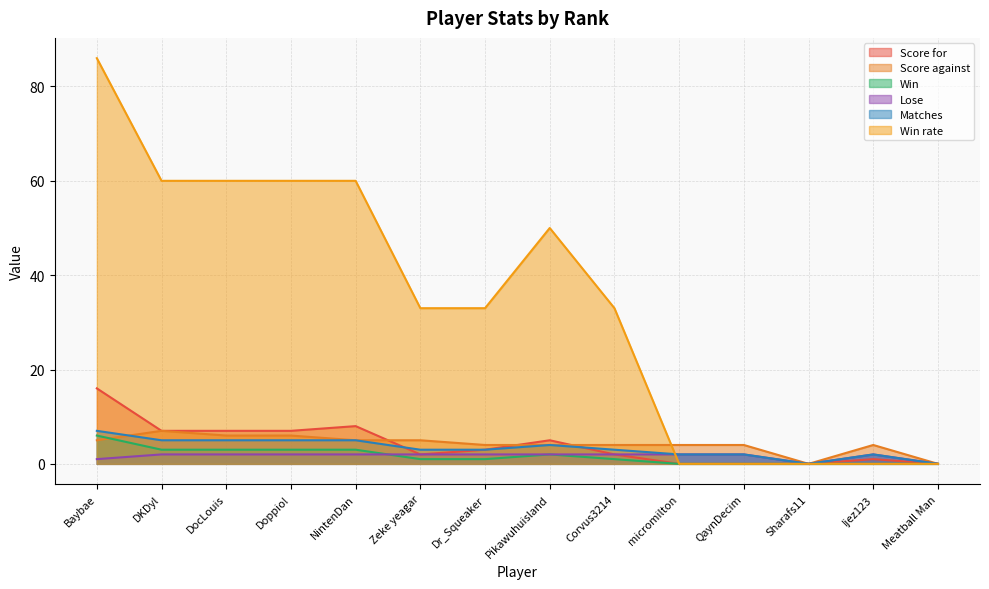

Which series has the largest total across all categories?

Win rate